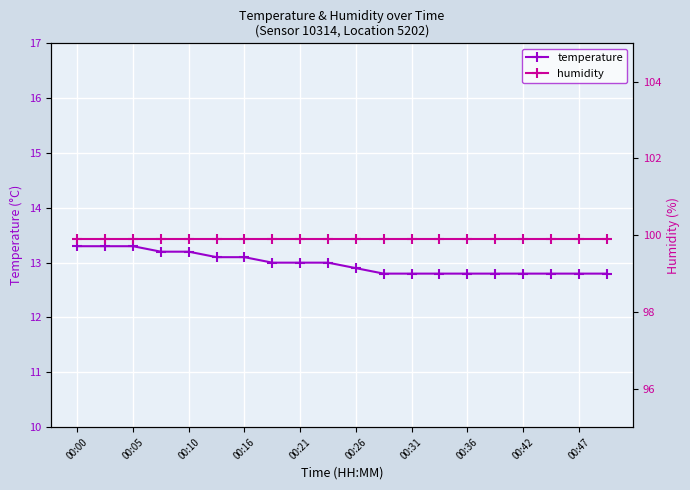

Which series has the widest spread of values?

temperature